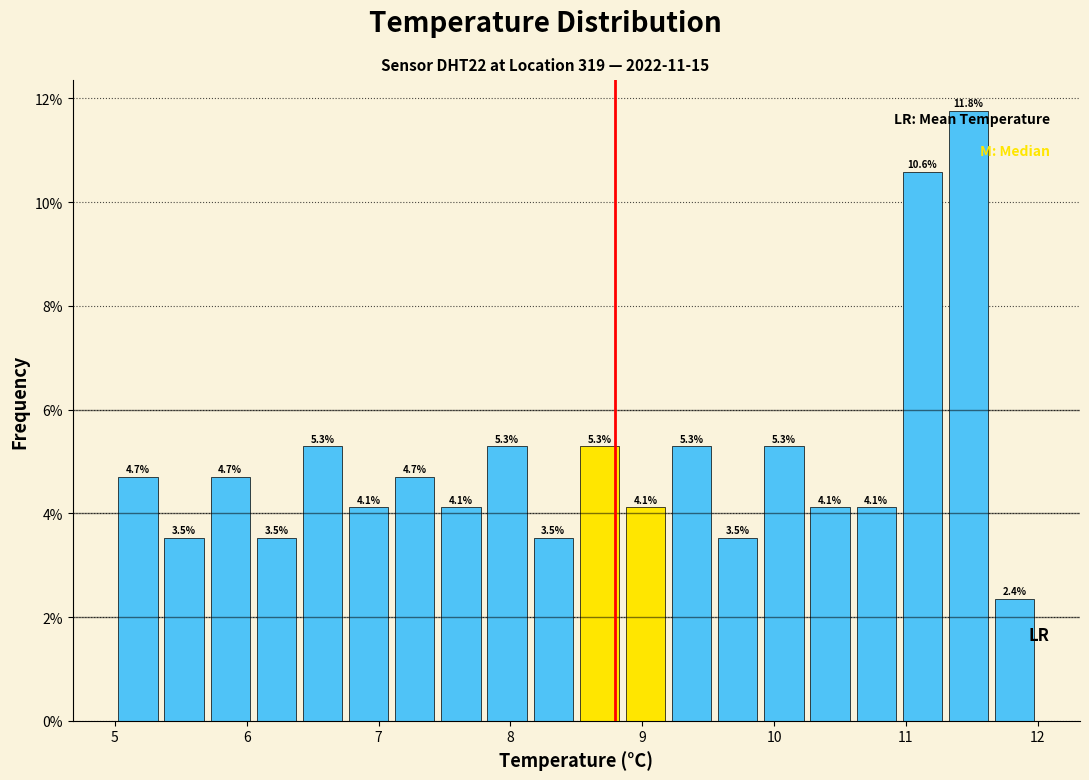

Around what value on the x-axis is the tallest bar? Give the approximate position of its centre, as read against the axis.

11.5